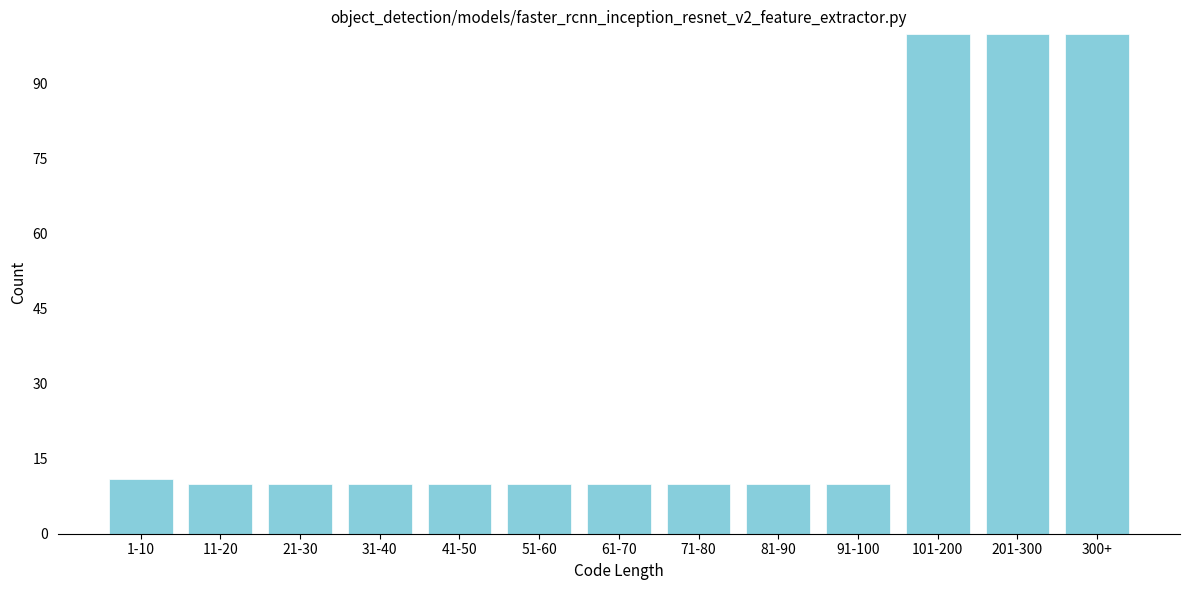

Reading left to right, list all the values displayed in this chart.

11	10	10	10	10	10	10	10	10	10	100	100	100